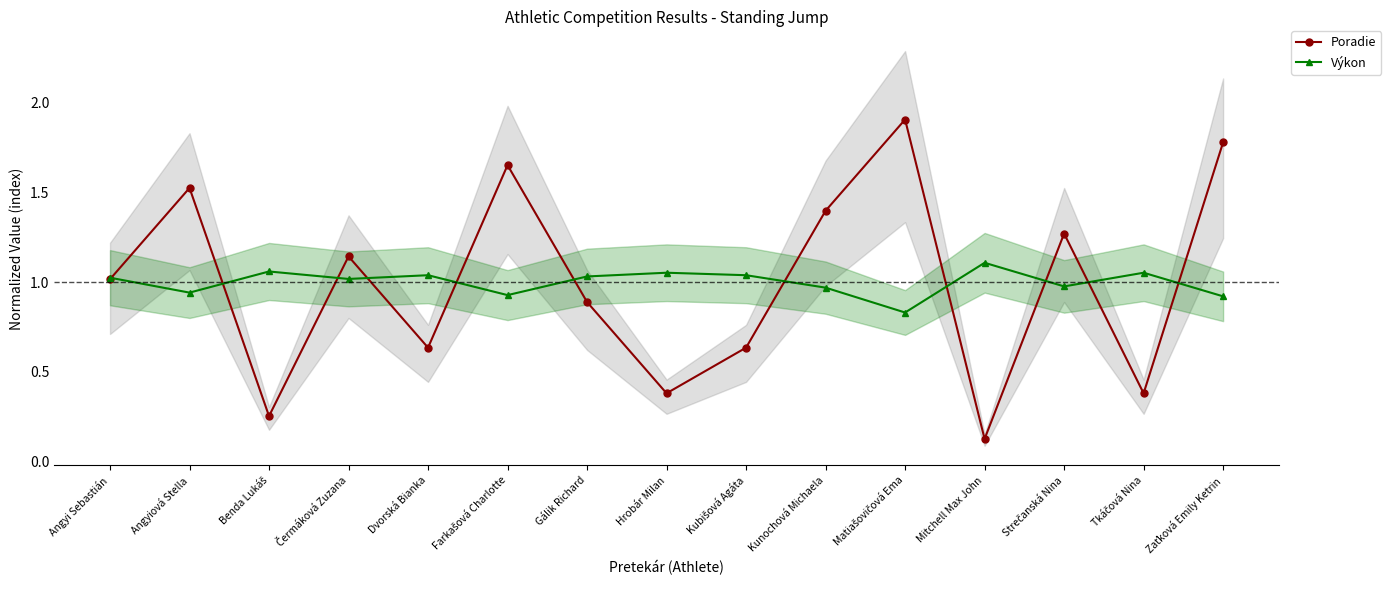

Reading left to right, extract all data points from this chart.

Poradie: 1.0	1.5	0.3	1.1	0.6	1.7	0.9	0.4	0.6	1.4	1.9	0.1	1.3	0.4	1.8
Výkon: 1.0	0.9	1.1	1.0	1.0	0.9	1.0	1.1	1.0	1.0	0.8	1.1	1.0	1.1	0.9